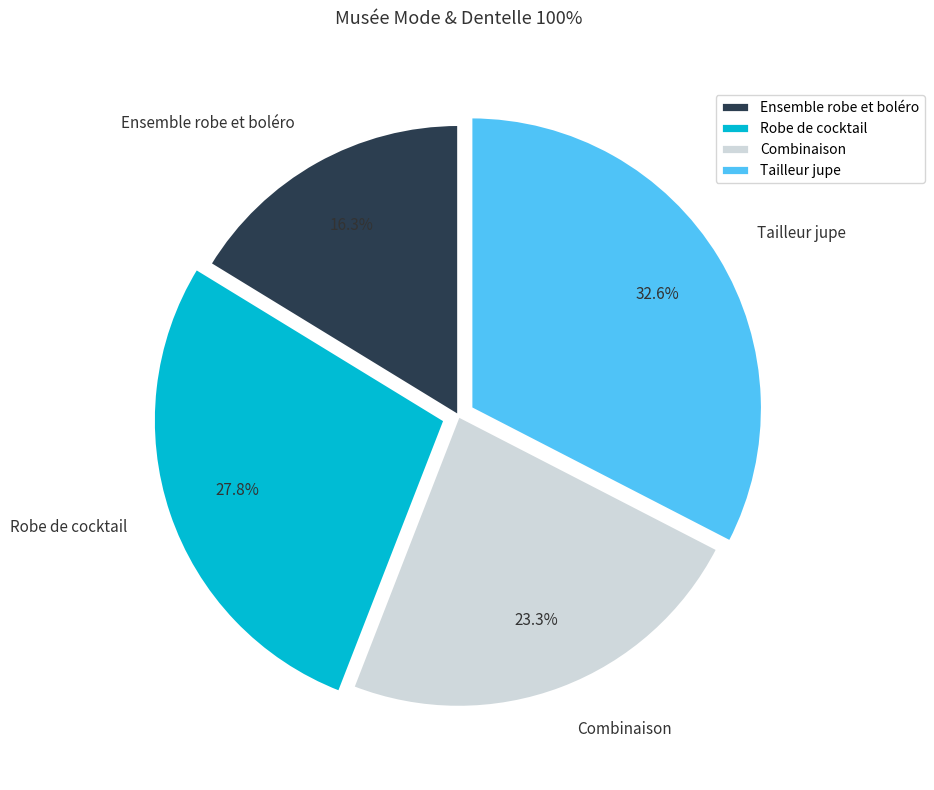

What percentage is NOT represented by Robe de cocktail?

72.2%